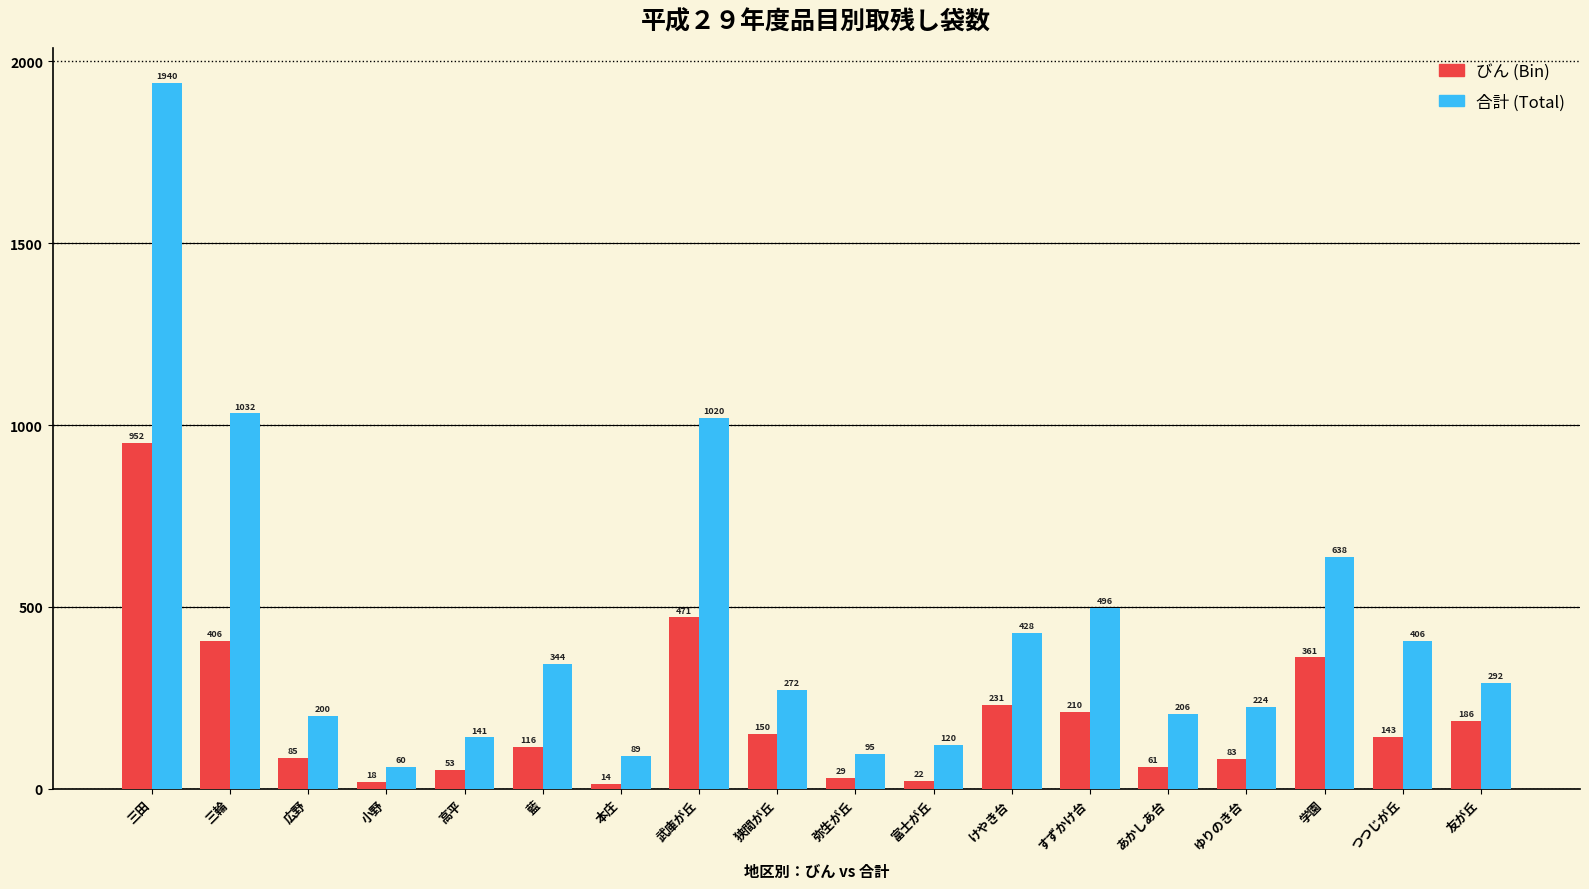

At which category is the sum across all series the highest?

三田